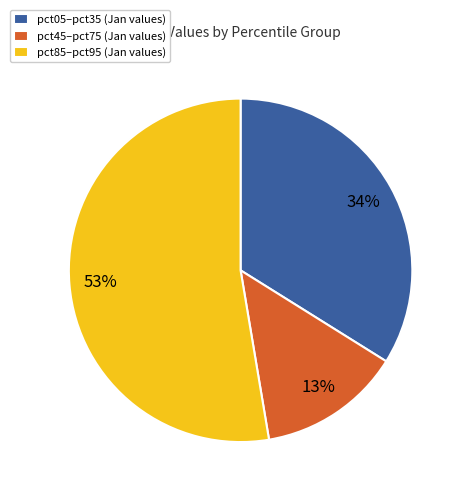

To the nearest percent, what is the average slice percentage?

33%